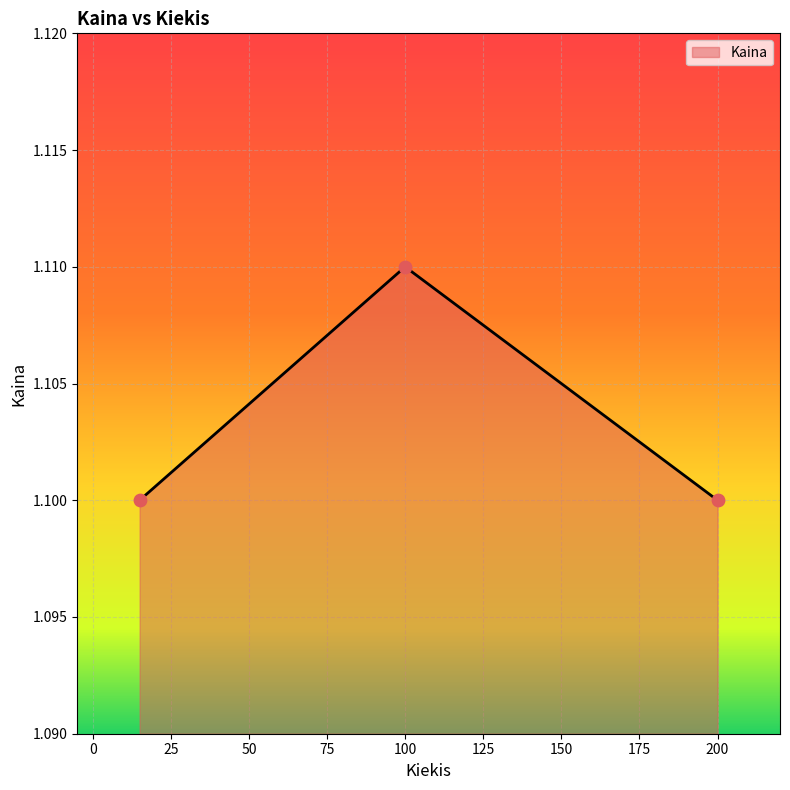

Count the values in the range 1 to 2.

3